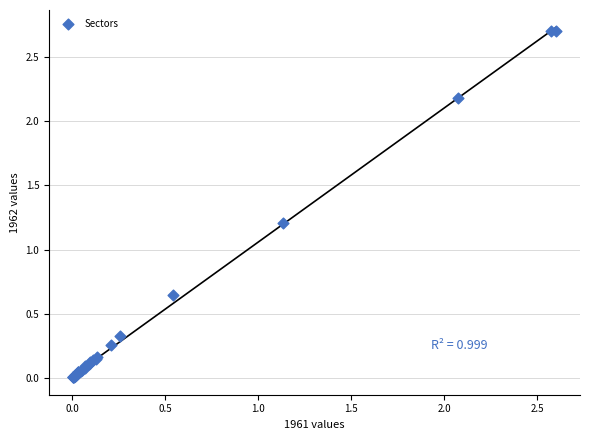

What Y value in the scatter plot is closest to 1?

1.2